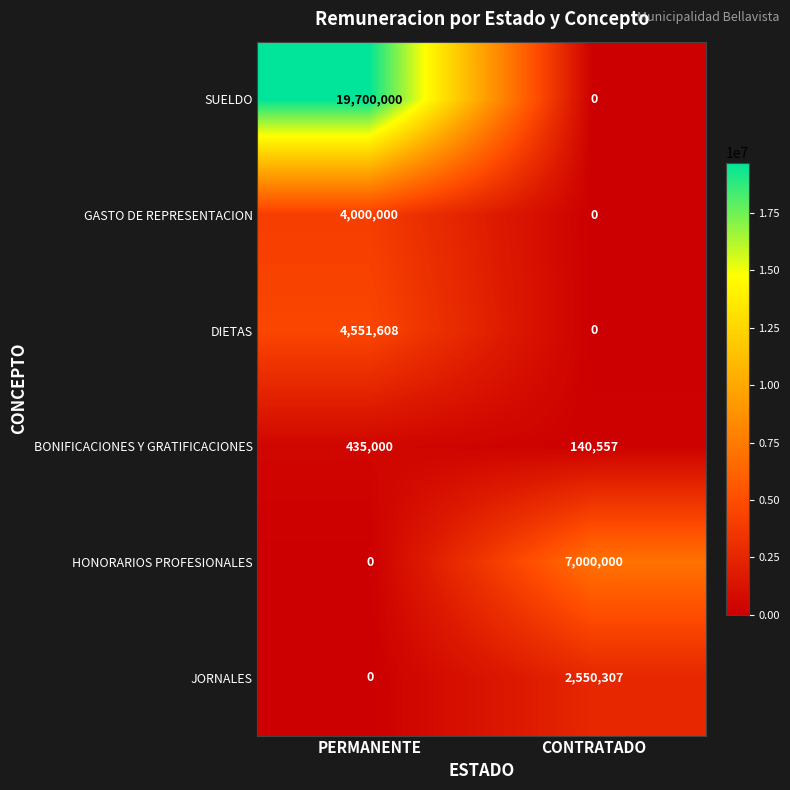

How many data points does each series have?

2